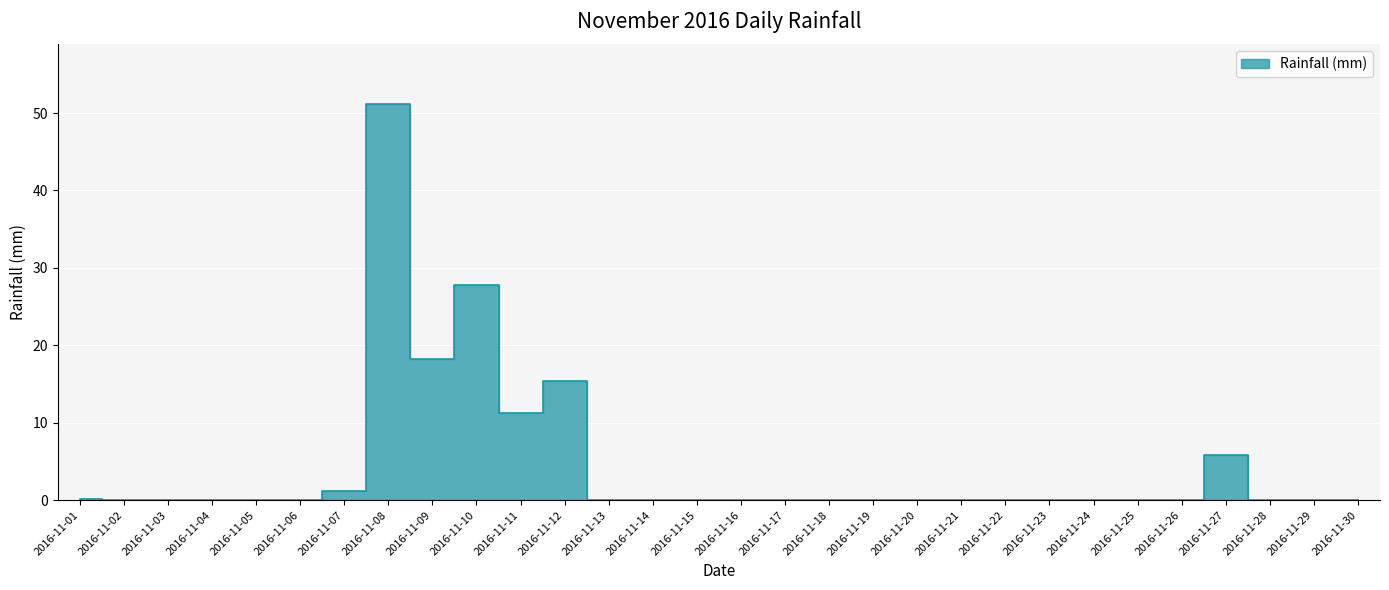

Where is the data nearest to the value 25?

2016-11-10